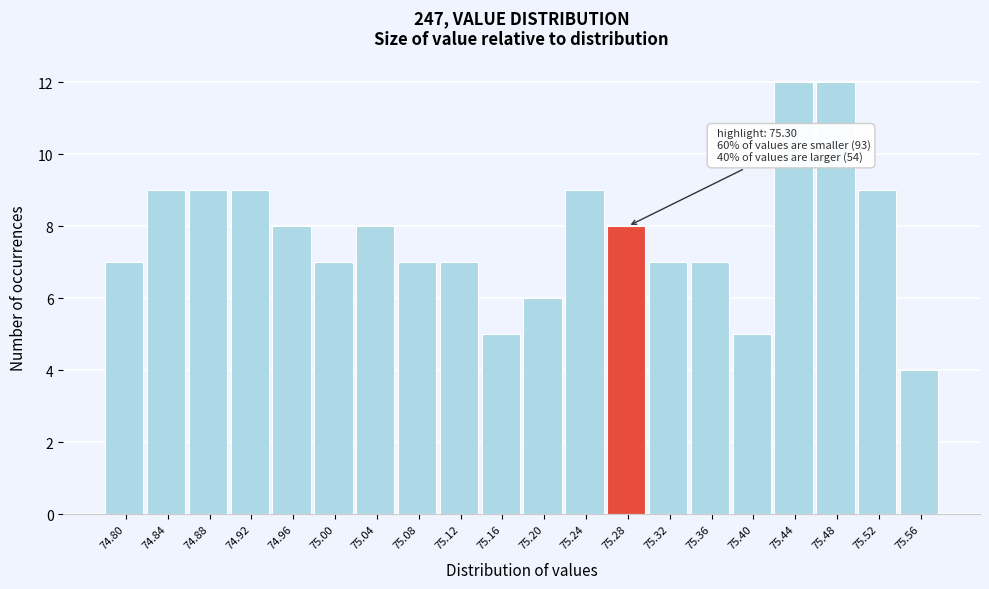

Reading right to left, extract all data points from this chart.

4	9	12	12	5	7	7	8	9	6	5	7	7	8	7	8	9	9	9	7